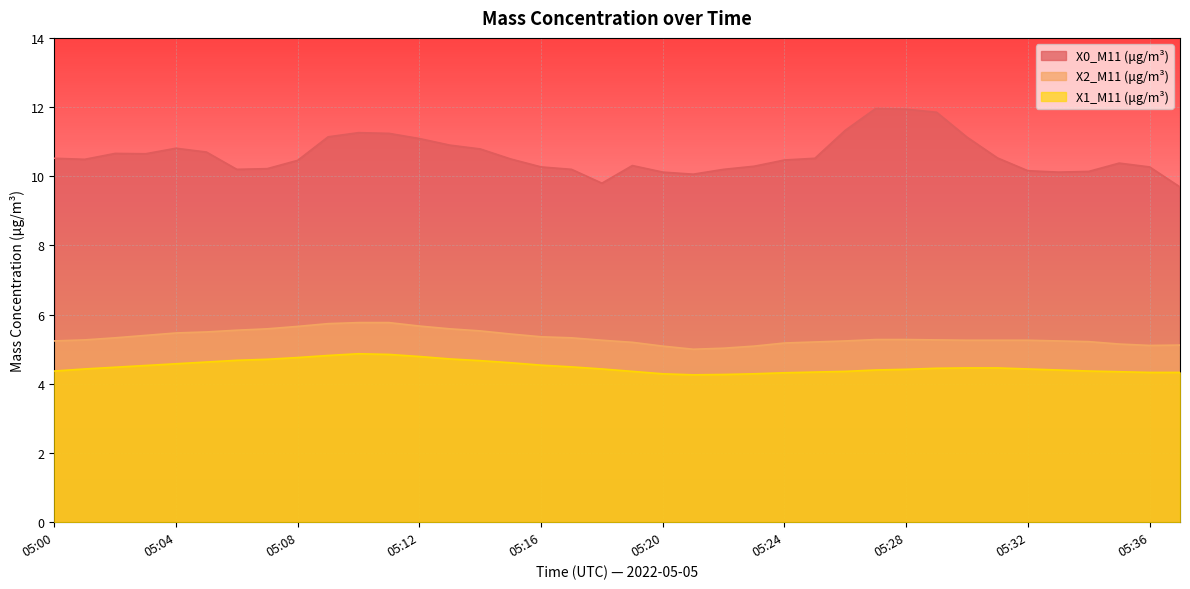

At which category is the sum across all series the highest?

05:10